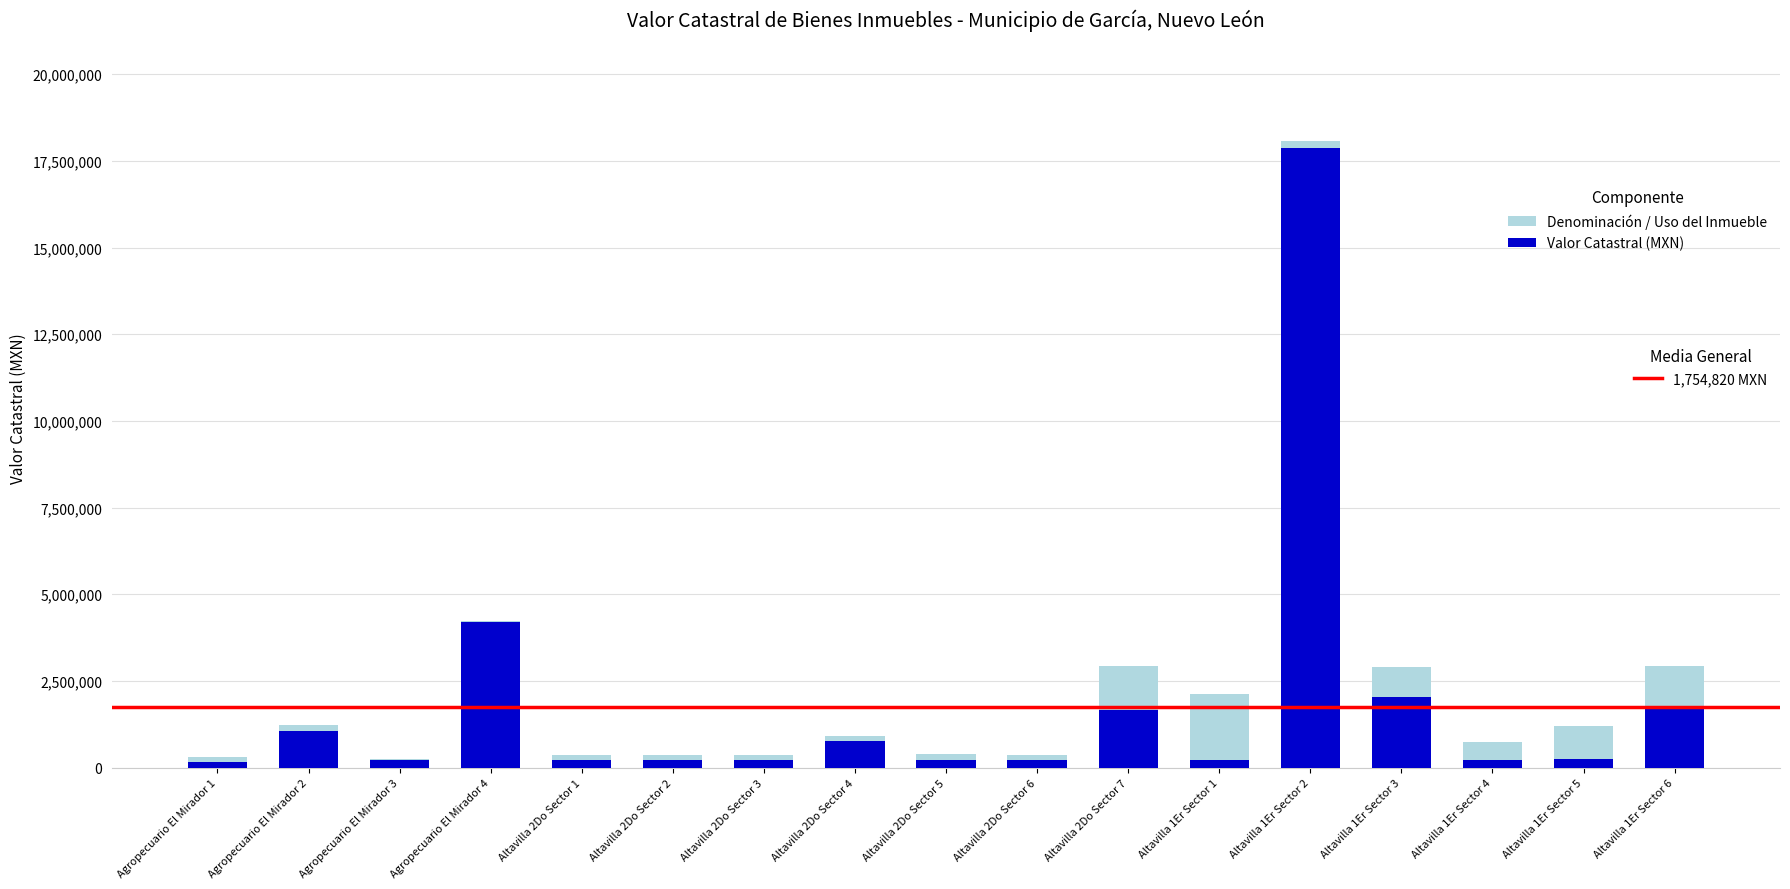

At which category is the sum across all series the highest?

Altavilla 1Er Sector 2